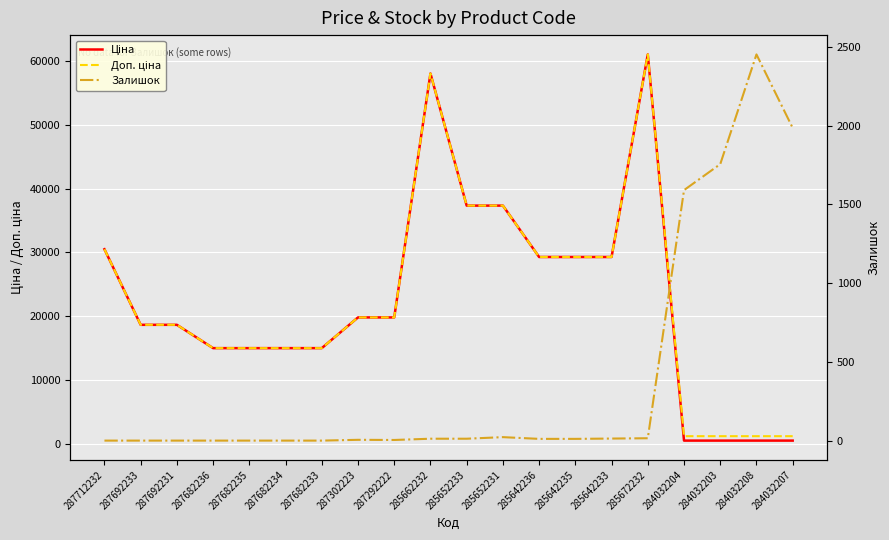

How many distinct data groups are displayed?

3